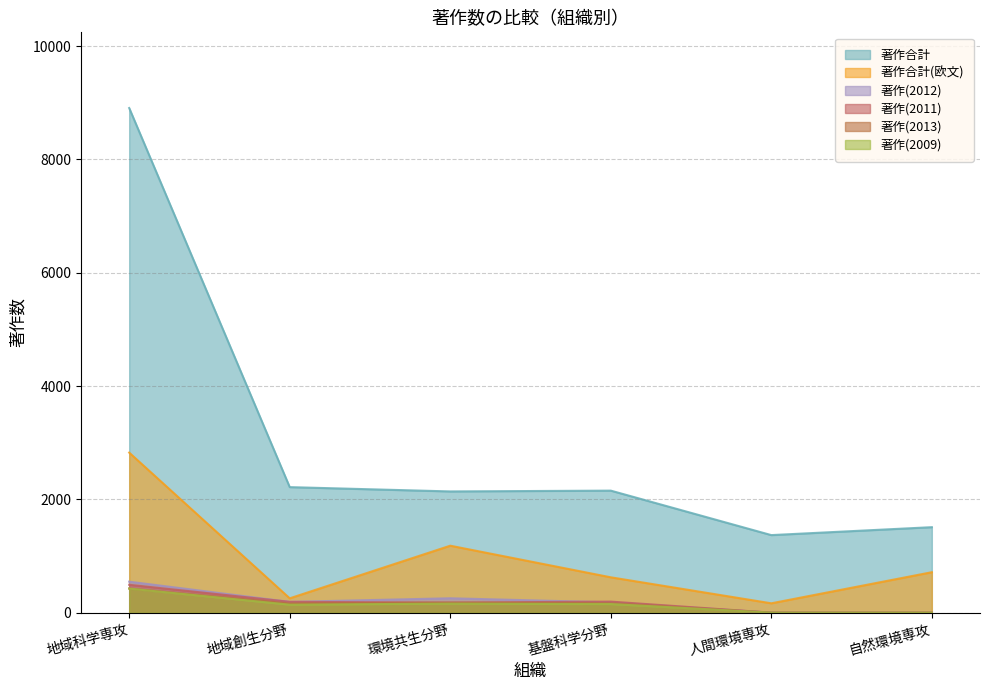

Which category has the highest value across all series?

地域科学専攻